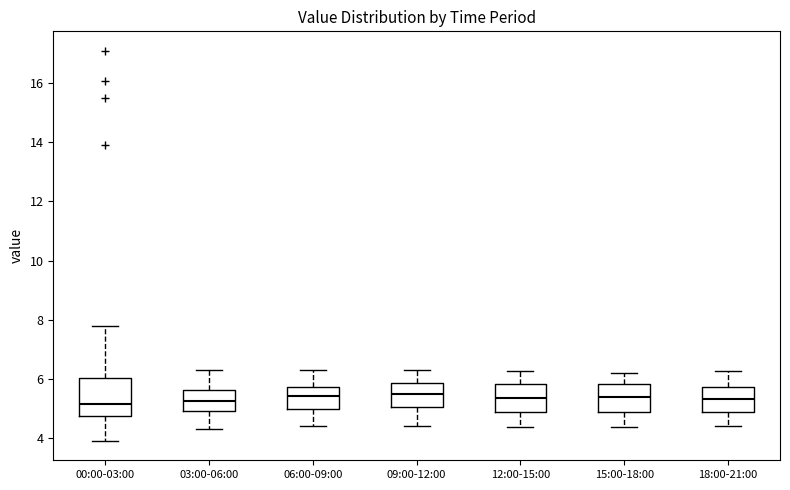

Comparing the boxes themselves (not the whiskers), which one is the tallest?

00:00-03:00